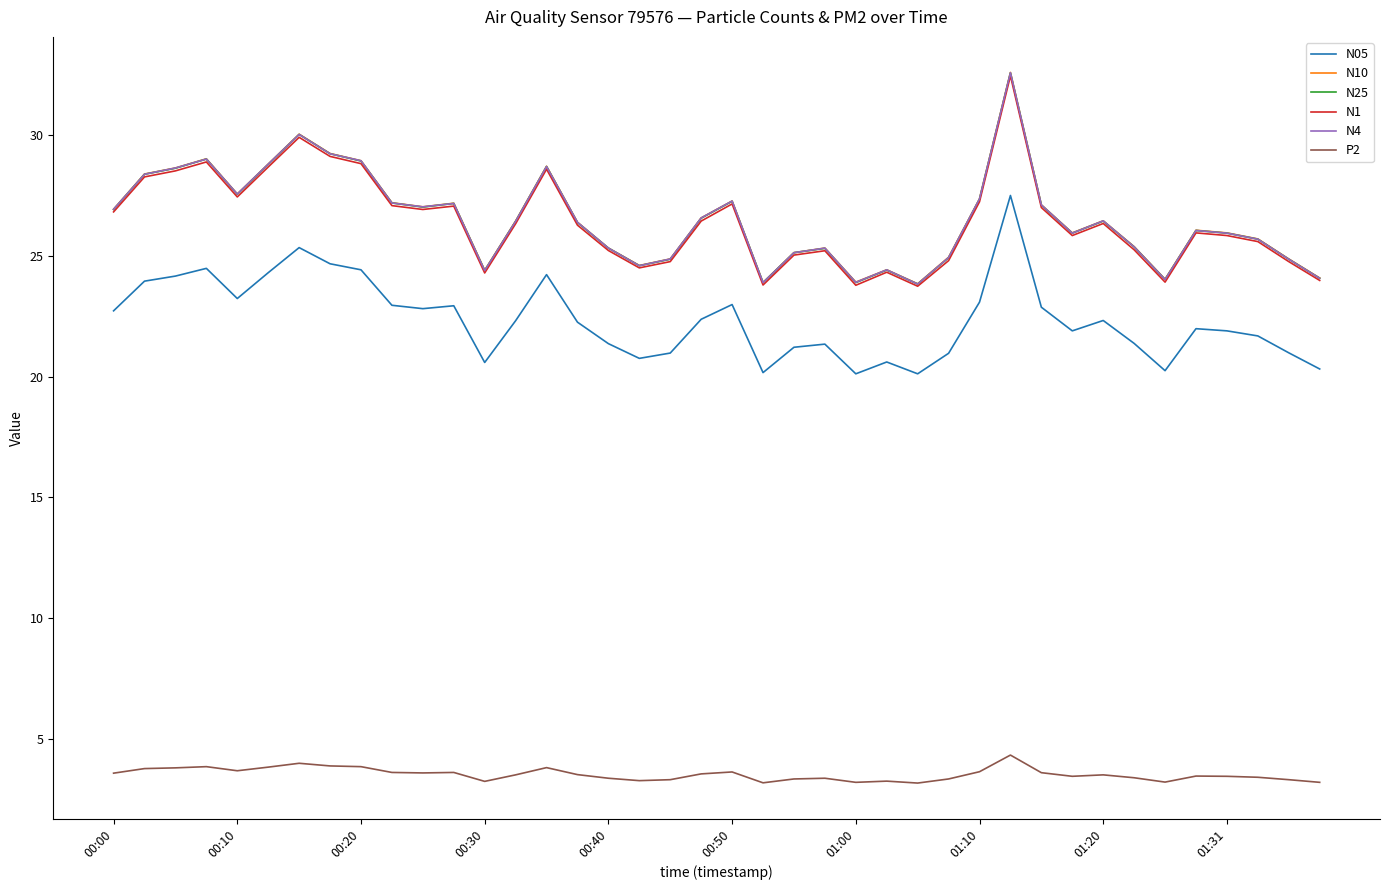

What are all the series names shown in the legend?

N05, N10, N25, N1, N4, P2